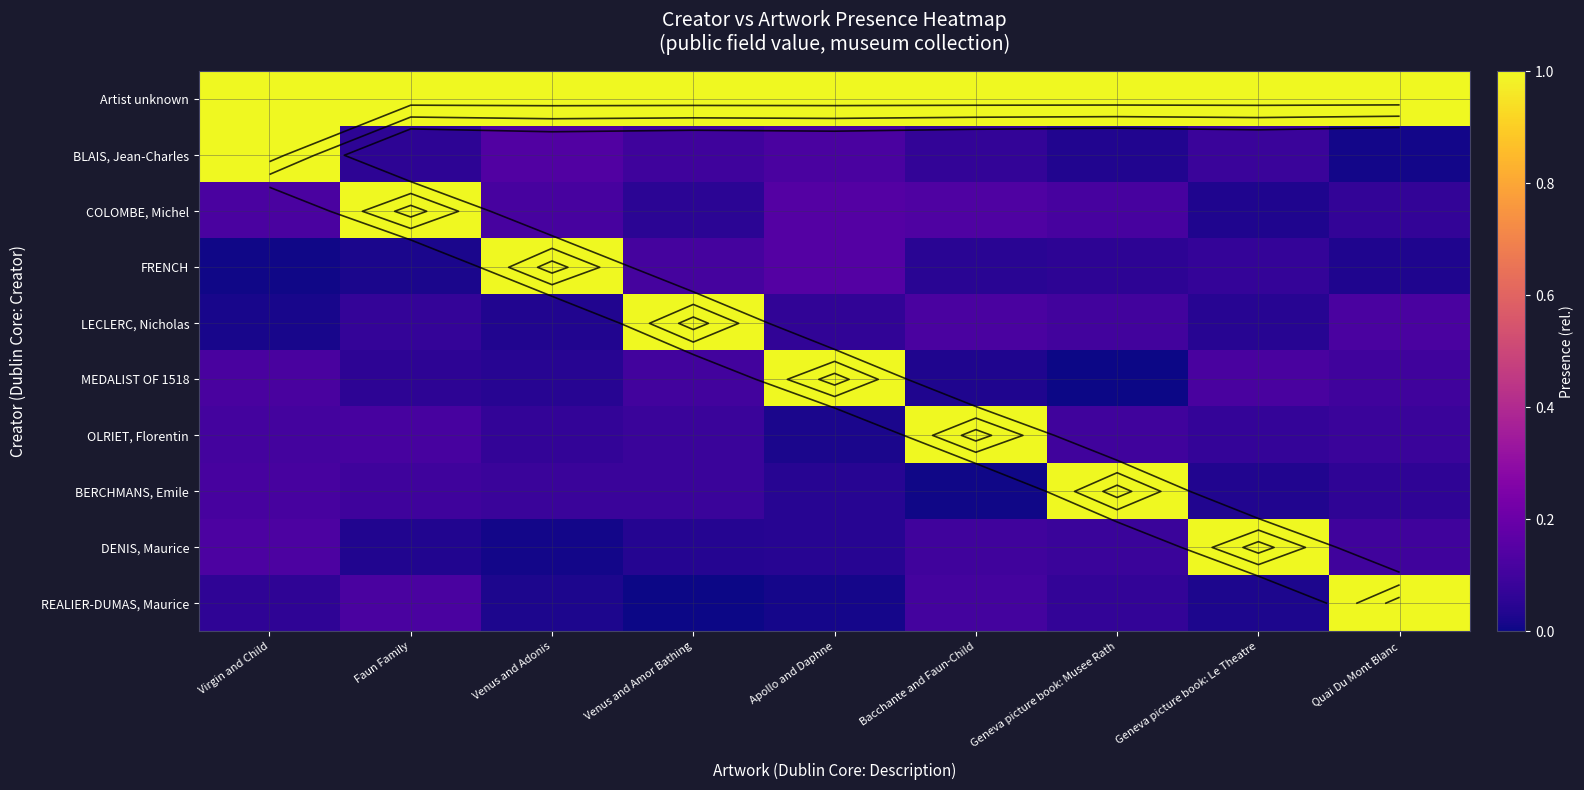

What is the difference between the highest and lowest values at Geneva picture book: Musee Rath?

1.0